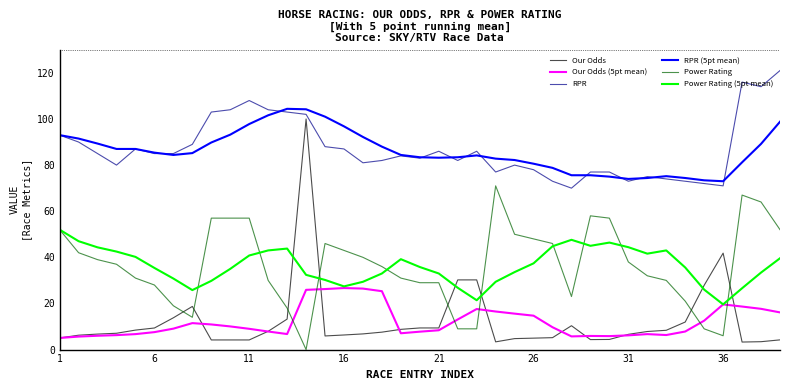

True or false: Power Rating and RPR intersect in this chart.

False